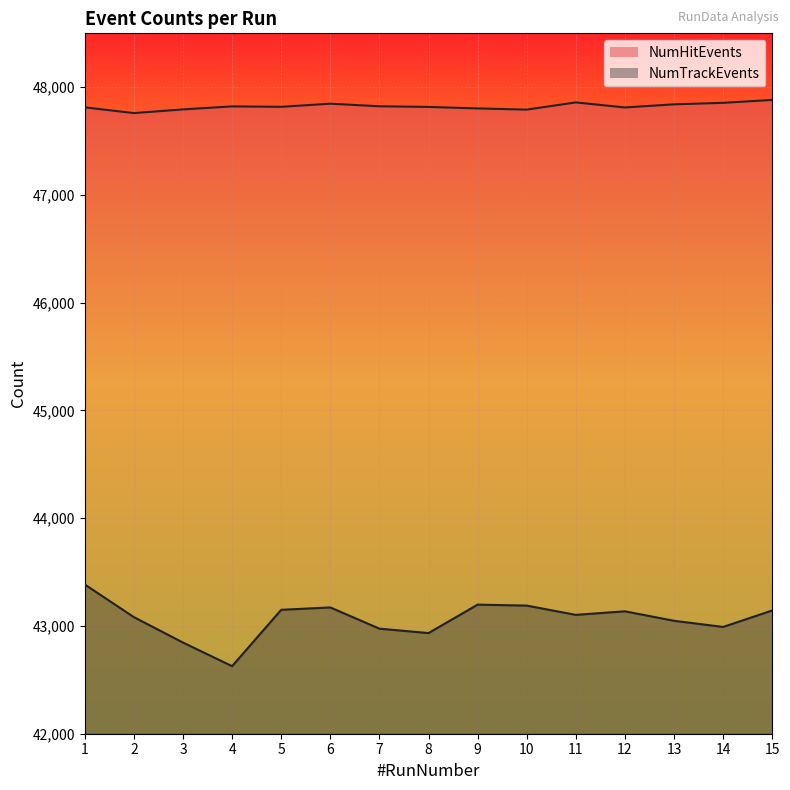

Where is NumTrackEvents nearest to the value 43006?

14